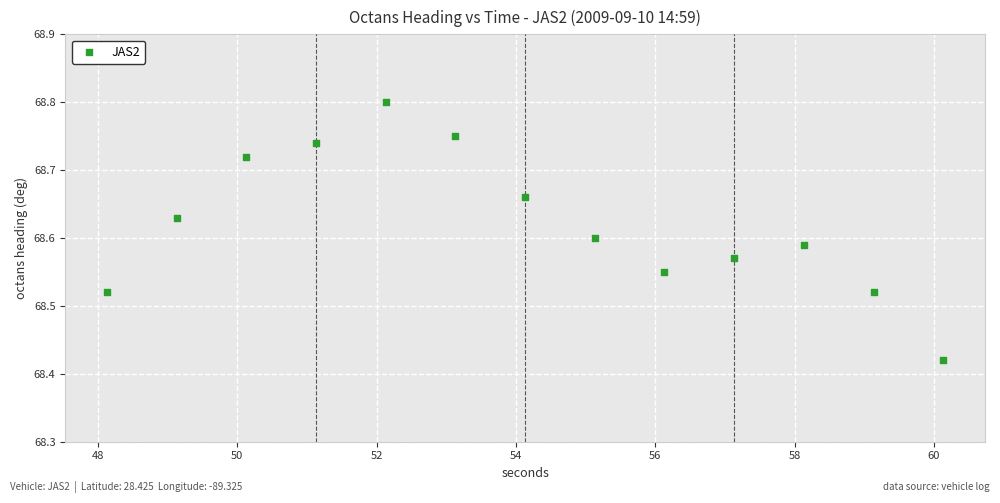

What is the range of Y values (max minus min)?

0.4